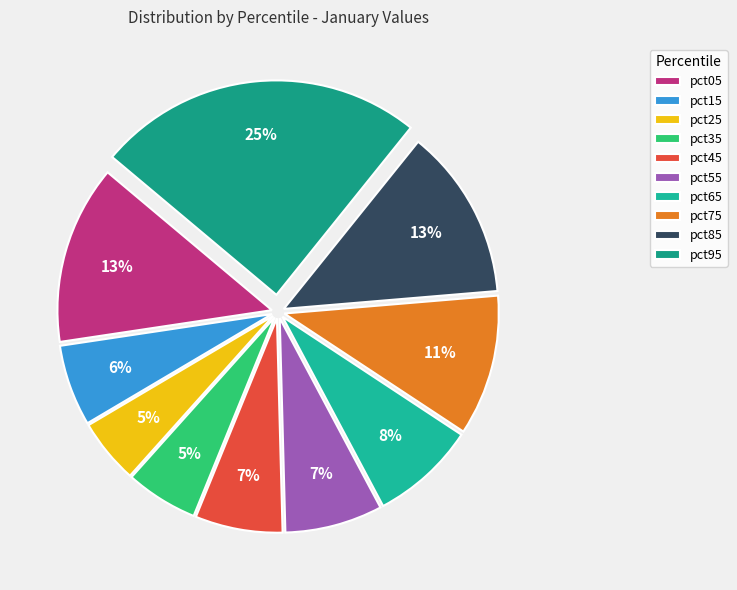

Is it true that pct05 is 23% of the pie?

False